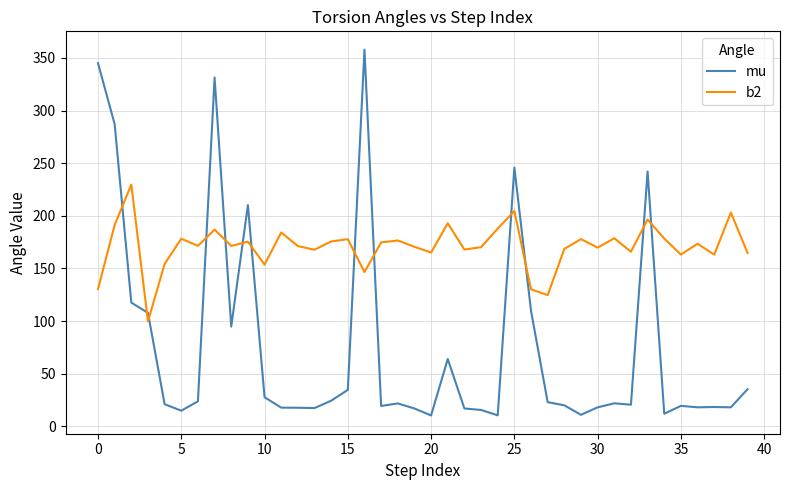

What is the difference between the maximum and minimum values in the b2 series?

130.0